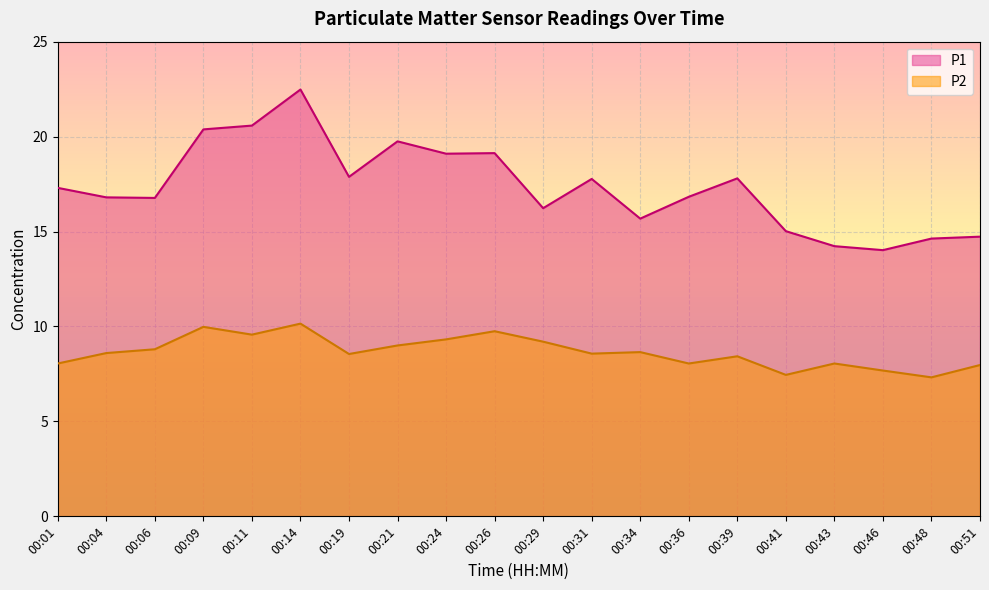

What is the spread (max minus min) of values at 00:48?

7.3